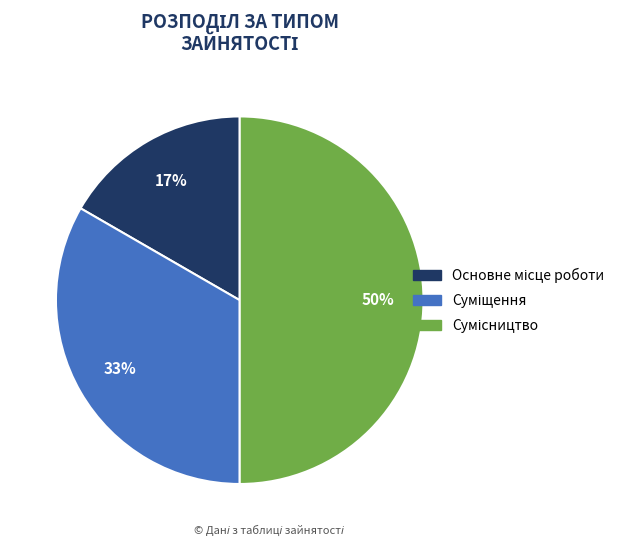

To the nearest percent, what is the difference between the largest and smallest slice percentages?

33%